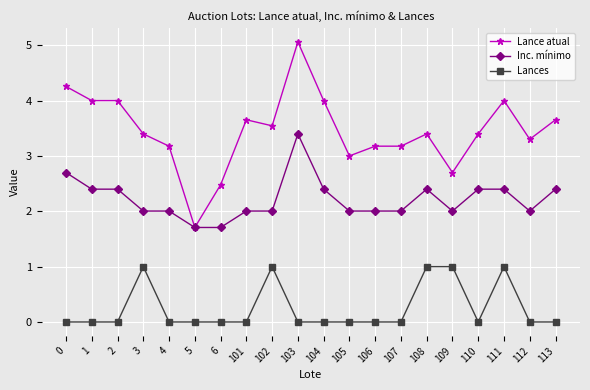

Which series changed the most between 1 and 106?

Lance atual